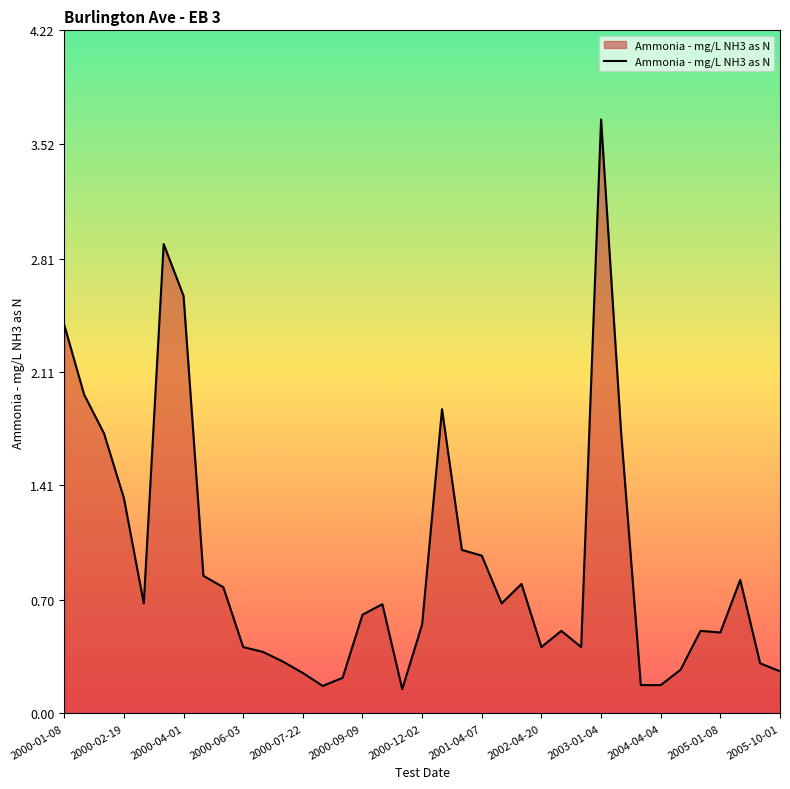

What is the maximum value shown in the chart?

3.7